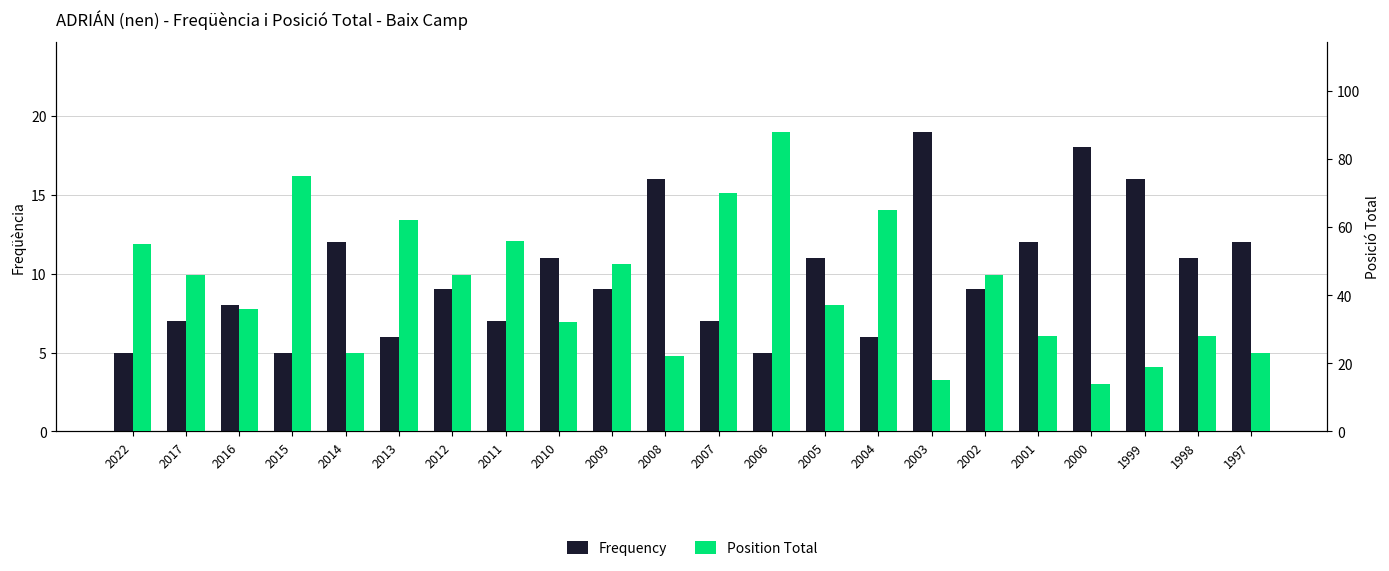

How many values in the Frequency series exceed 9?

10